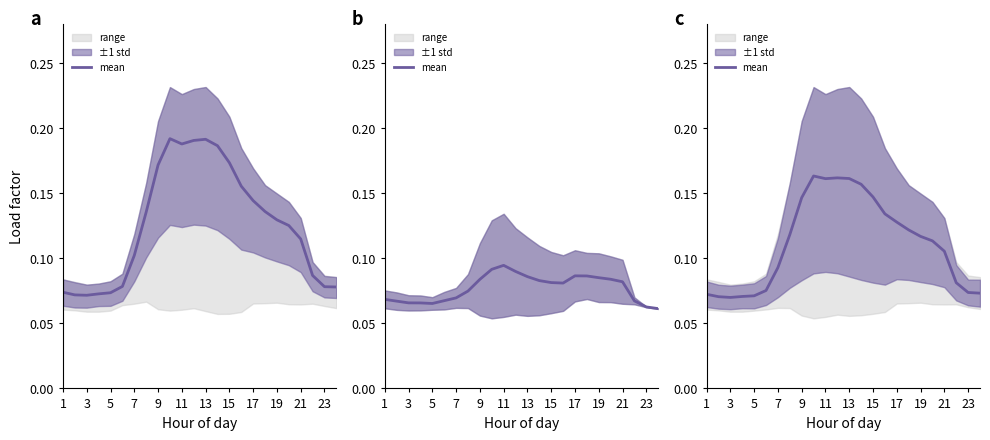

What is the greatest value displayed?

0.2